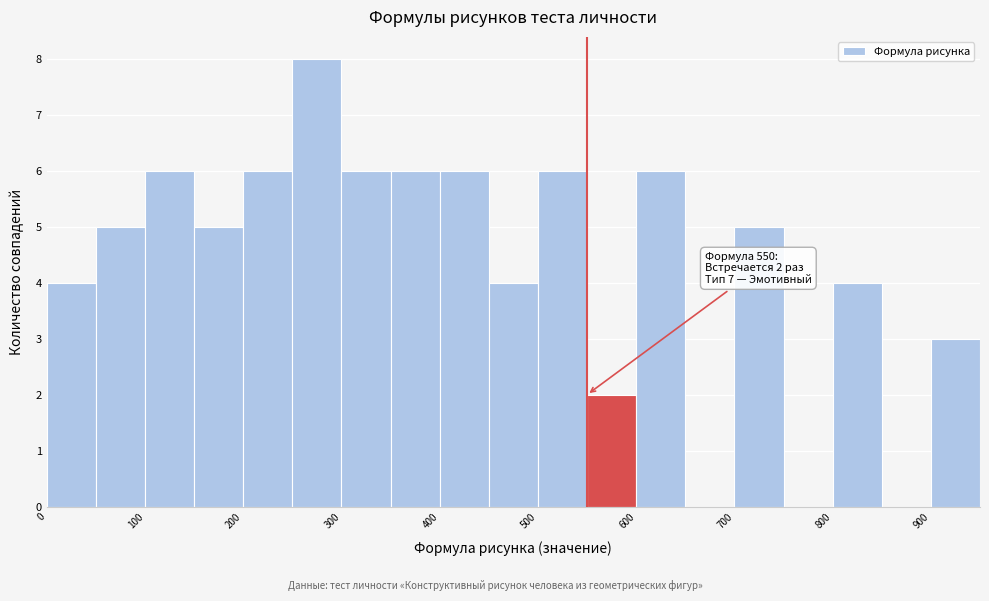

Which range on the x-axis has the tallest bar?

250 to 300